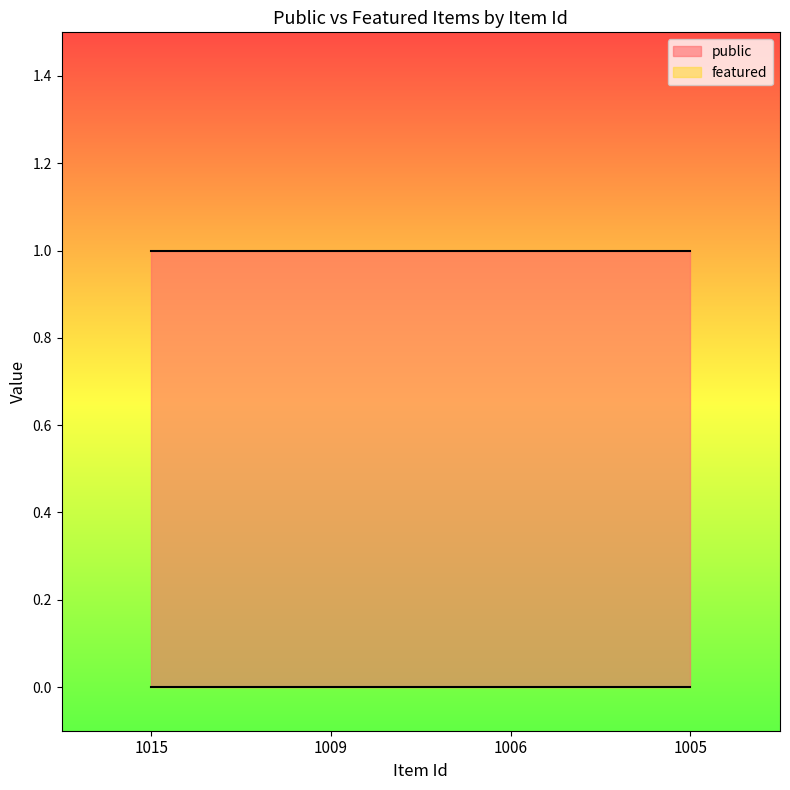

Which category has the lowest value across all series?

1015